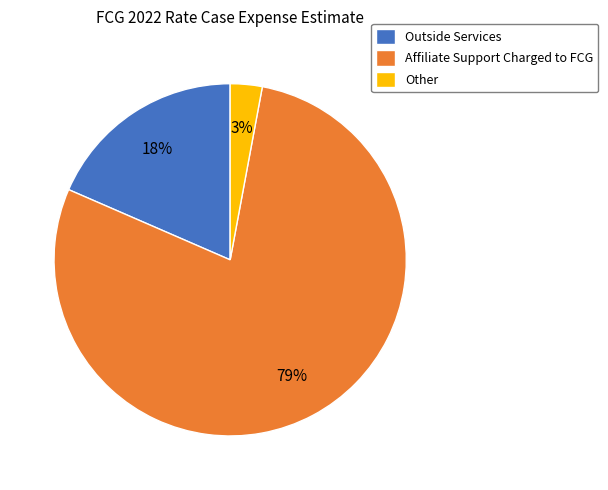

Which category has the biggest portion of the pie?

Affiliate Support Charged to FCG